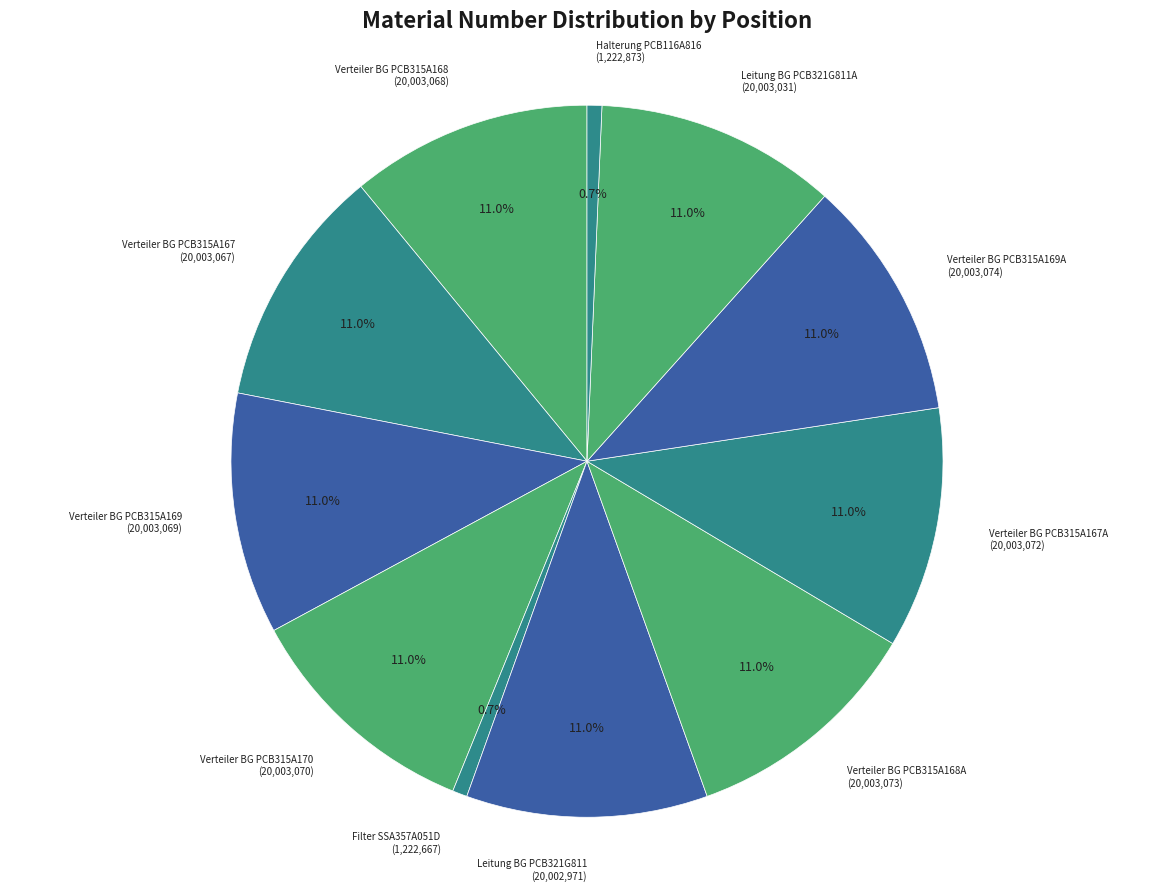

To the nearest percent, what is the difference between the largest and smallest slice percentages?

10%